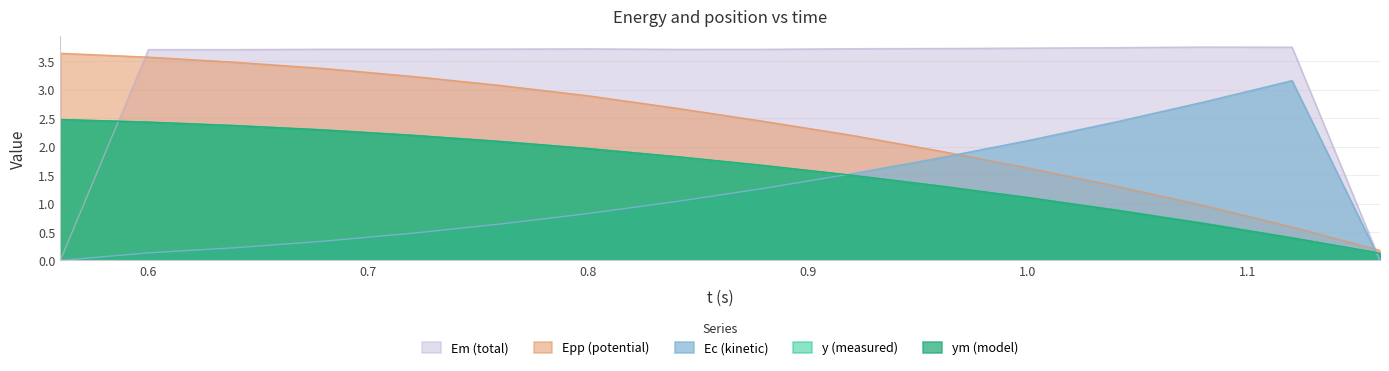

List the labels in order of Epp value, largest first.

0.56, 0.6, 0.64, 0.68, 0.72, 0.76, 0.8, 0.84, 0.88, 0.92, 0.96, 1.0, 1.04, 1.08, 1.12, 1.16